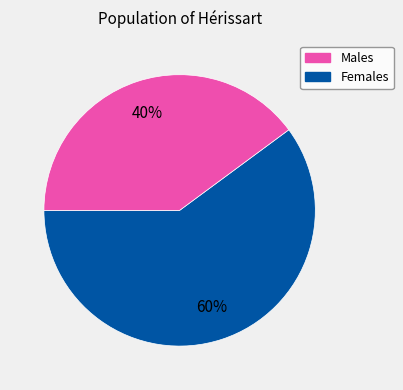

Count the number of slices in the pie.

2